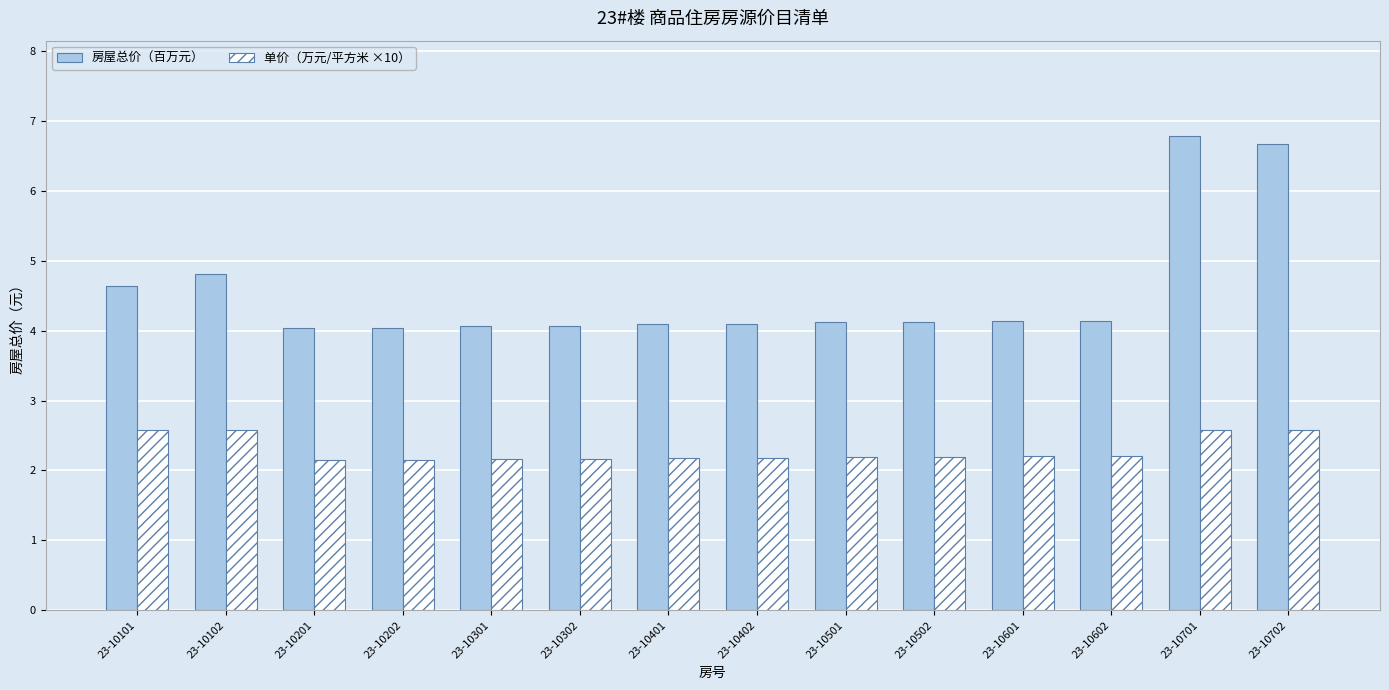

What is the value of the 房屋总价（百万元） bar at the 12th from the left?

4.1